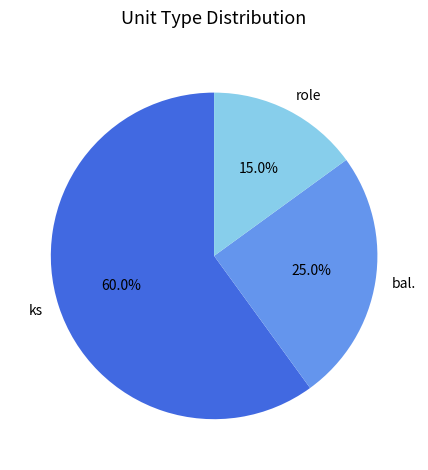

Which category has the smallest portion of the pie?

role